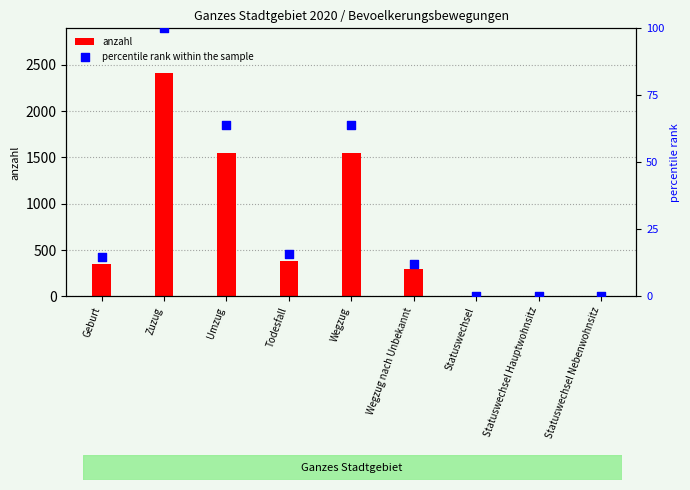

Is the value of percentile rank within the sample at Umzug greater than the value of anzahl at Statuswechsel Hauptwohnsitz?

Yes